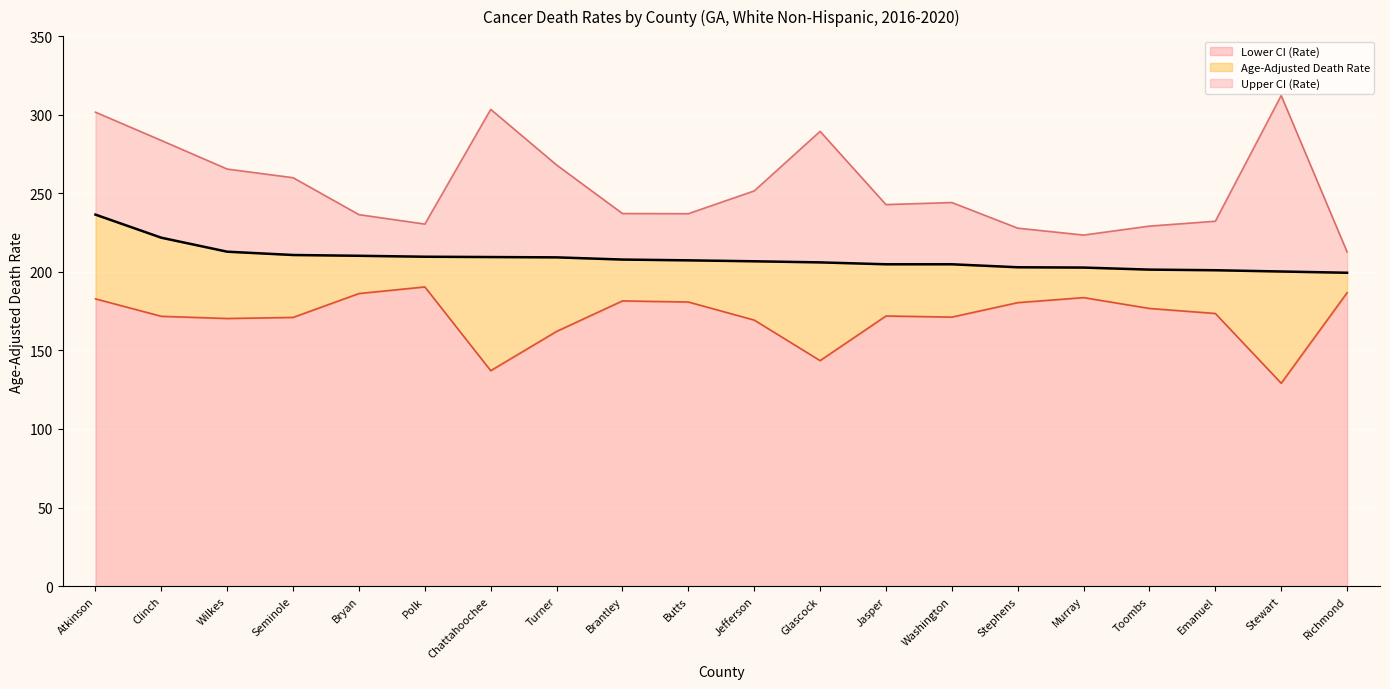

The value of Age-Adjusted Death Rate at Emanuel is 100.4. True or false?

False